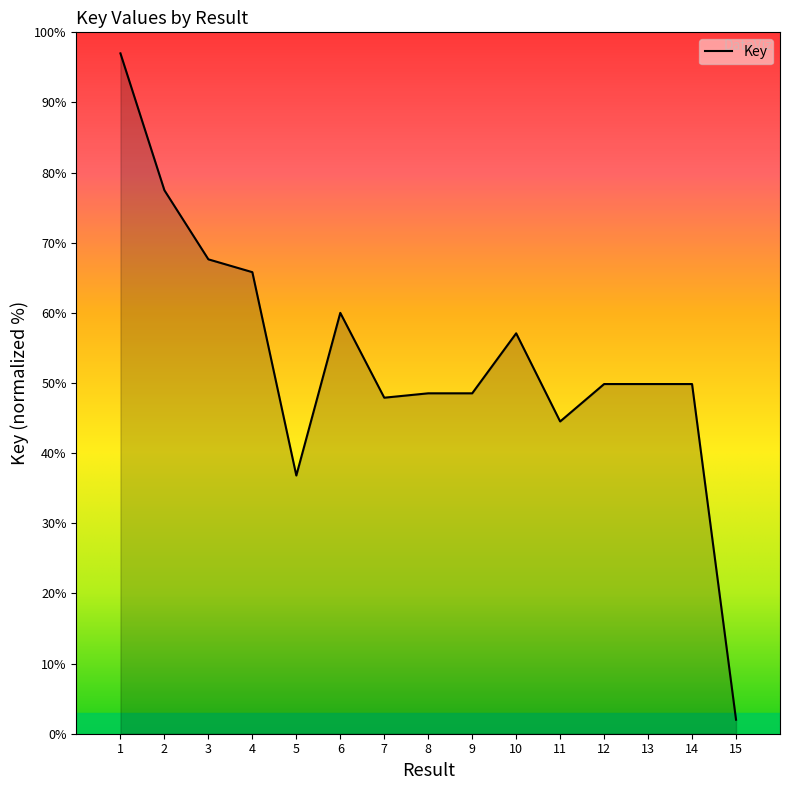

What is the approximate value at 6?

60.0